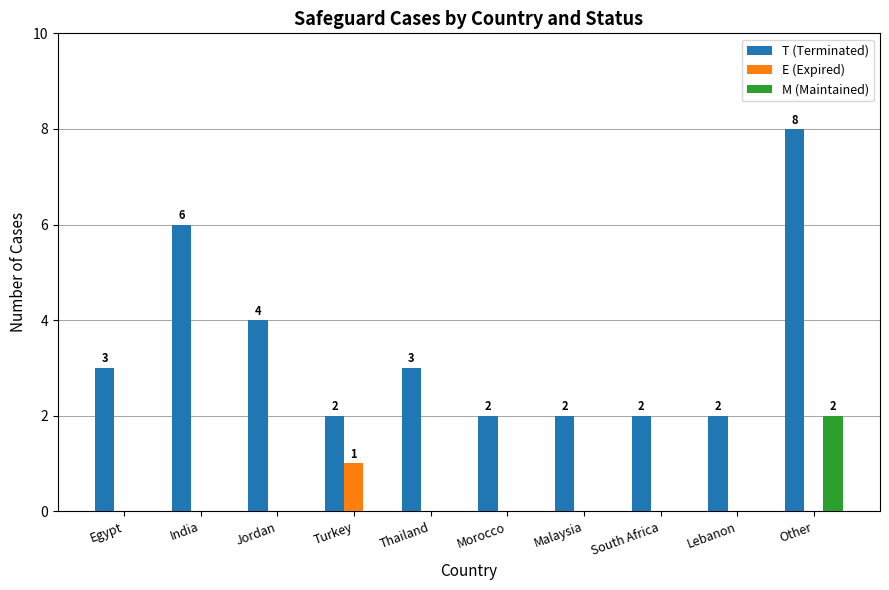

Between Turkey and Other, which series saw the biggest shift?

T (Terminated)